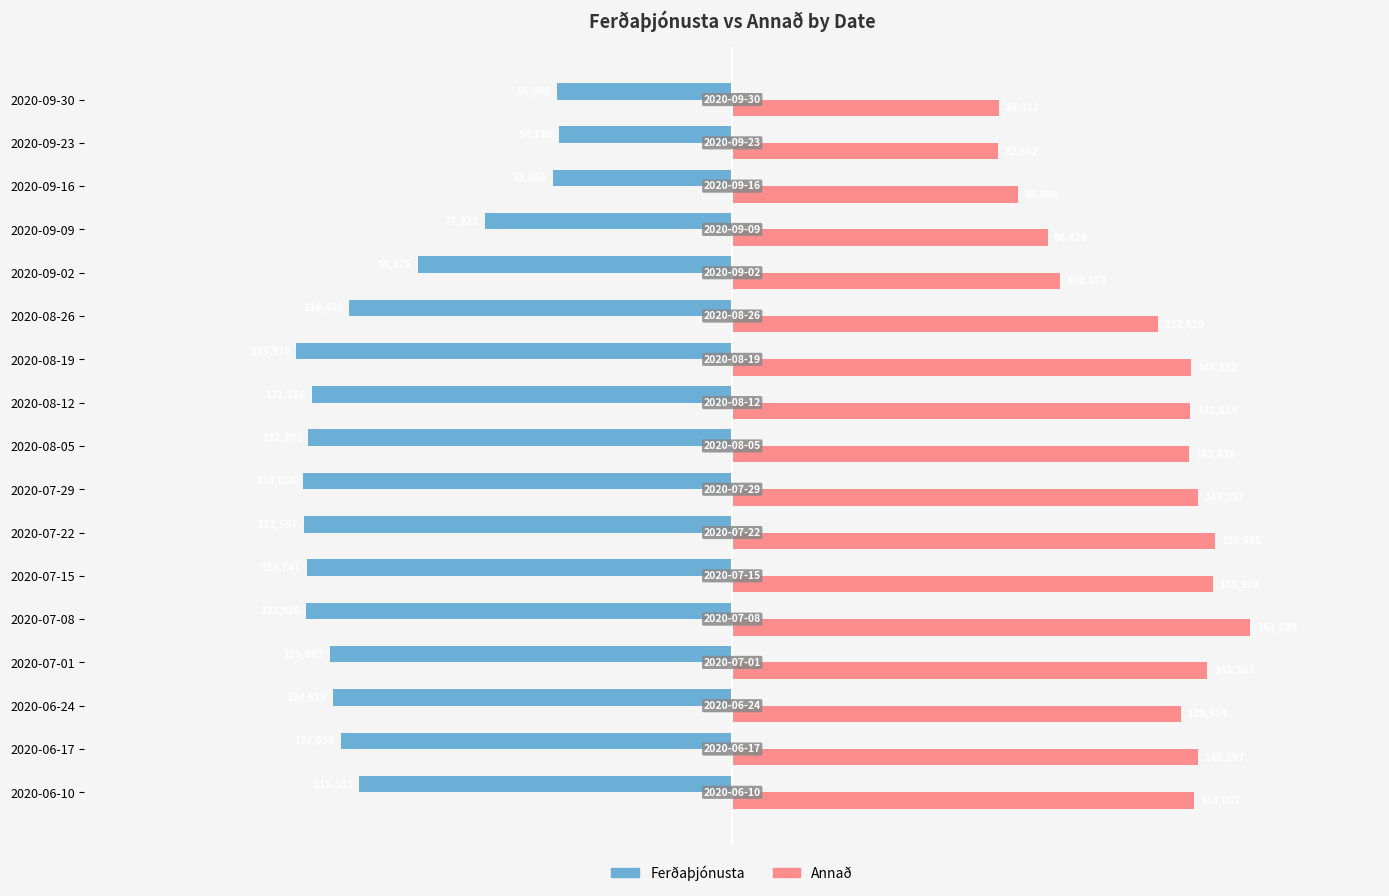

Reading left to right, what are all the values shown in this chart?

Ferðaþjónusta: -116331	-122059	-124619	-125663	-132926	-132747	-133557	-134036	-132292	-131116	-135974	-119462	-98076	-77223	-55866	-54128	-54596
Annað: 144097	145297	139914	148263	161699	149969	150685	145257	142428	142934	143183	132820	102178	98426	89084	82862	83313